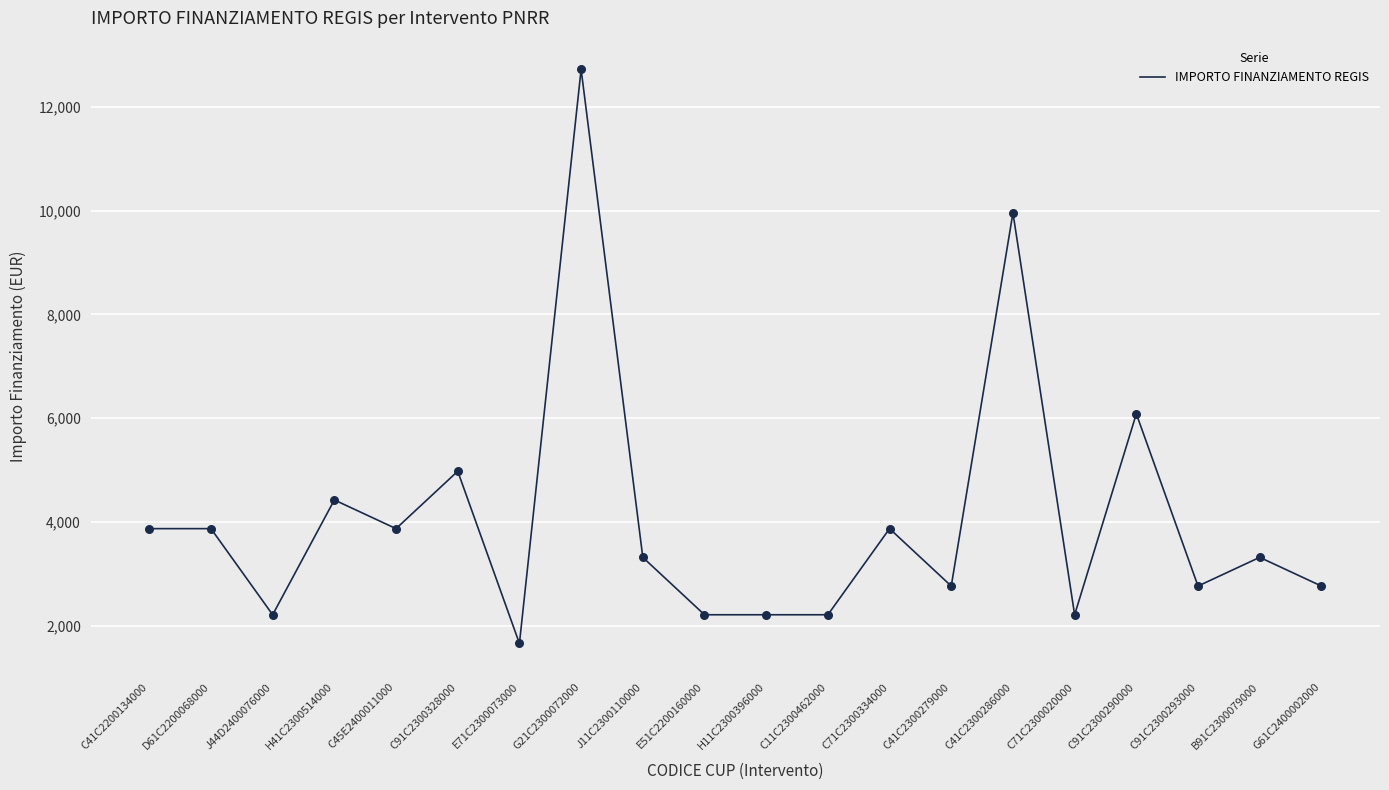

What is the ratio of the value at J44D2400076000 to the value at C91C2300293000?

0.8